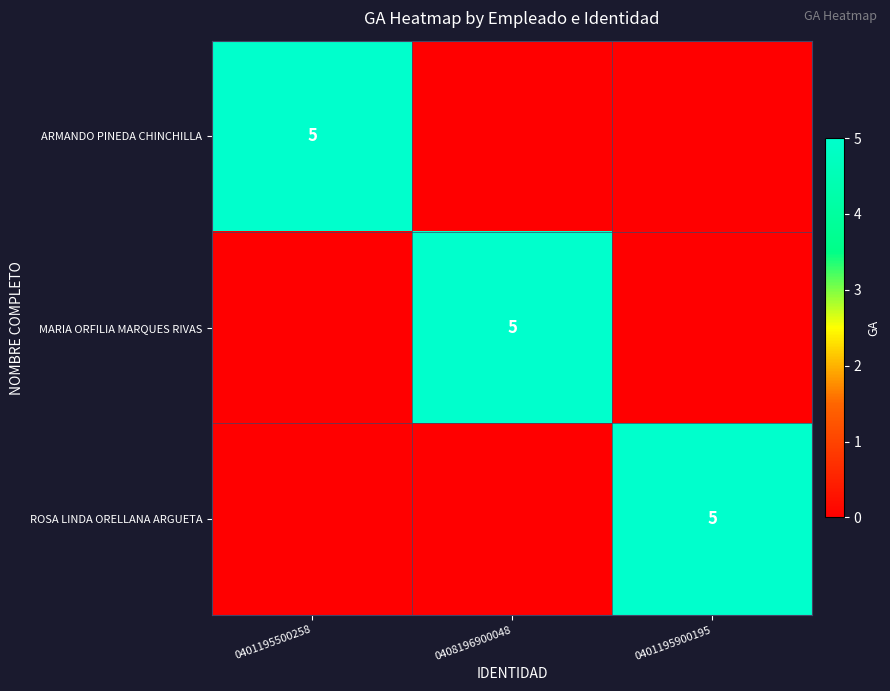

True or false: ARMANDO PINEDA CHINCHILLA has a value of 7 at 0401195500258.

False